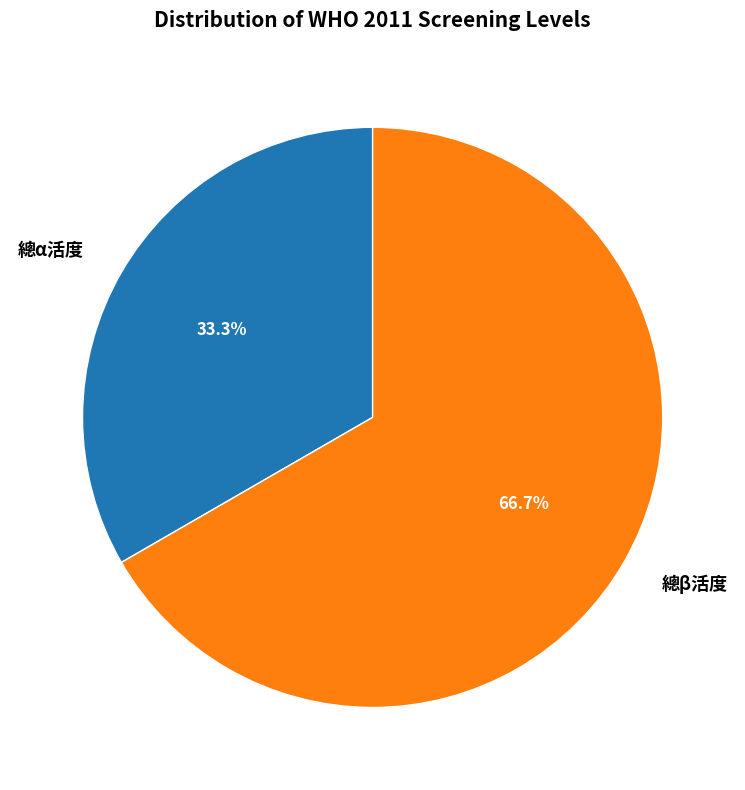

Does 總β活度 account for over 50% of the chart?

Yes